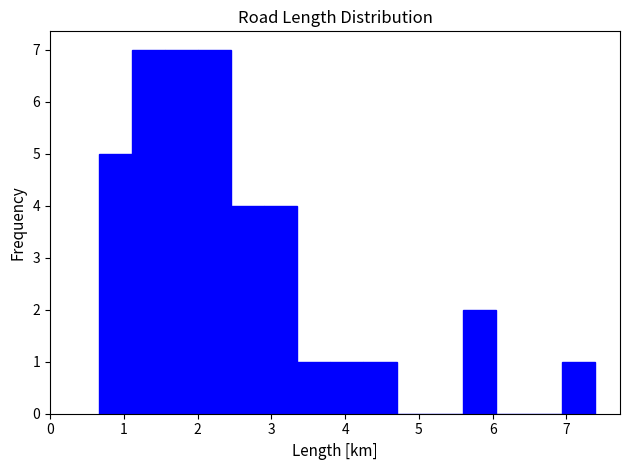

Reading left to right, list every bar in this chart as the range it spans on the x-axis followed by its height. Neither the bar edges nor the heights are printed on the chart, so give them approximately, as read against the axes.

0.7 to 1.1: 5
1.1 to 1.6: 7
1.6 to 2.0: 7
2.0 to 2.5: 7
2.5 to 2.9: 4
2.9 to 3.4: 4
3.4 to 3.8: 1
3.8 to 4.2: 1
4.2 to 4.7: 1
4.7 to 5.1: 0
5.1 to 5.6: 0
5.6 to 6.0: 2
6.0 to 6.5: 0
6.5 to 6.9: 0
6.9 to 7.4: 1